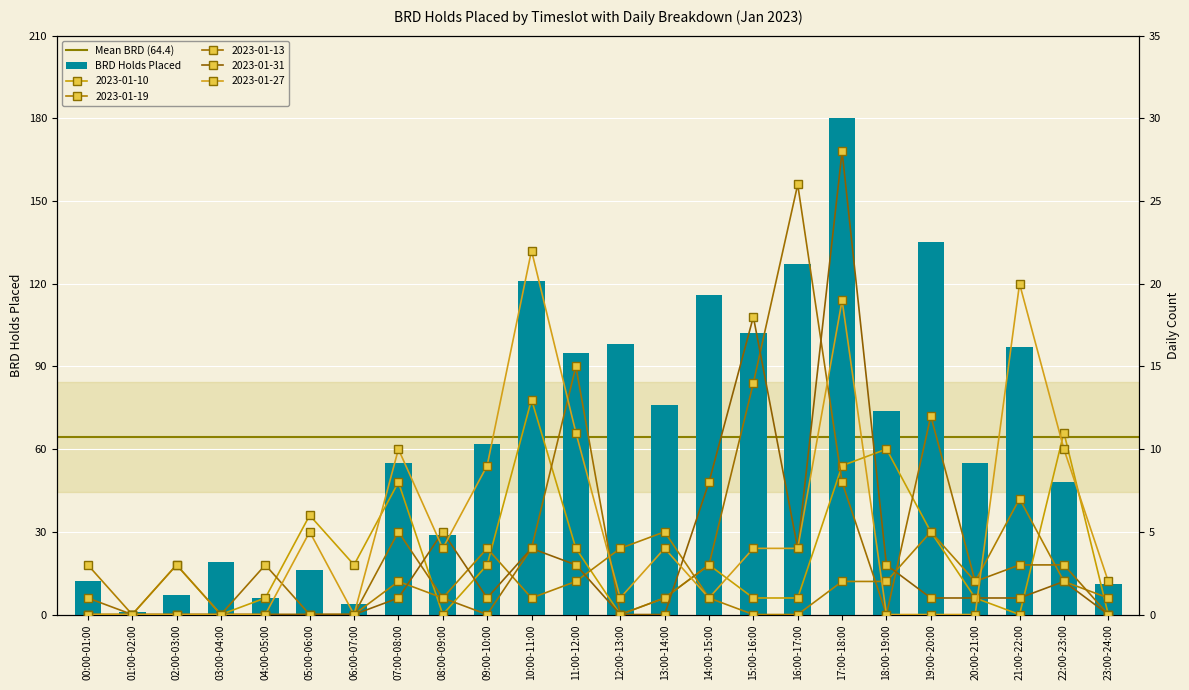

At how many categories does at least one series exceed 117?

4